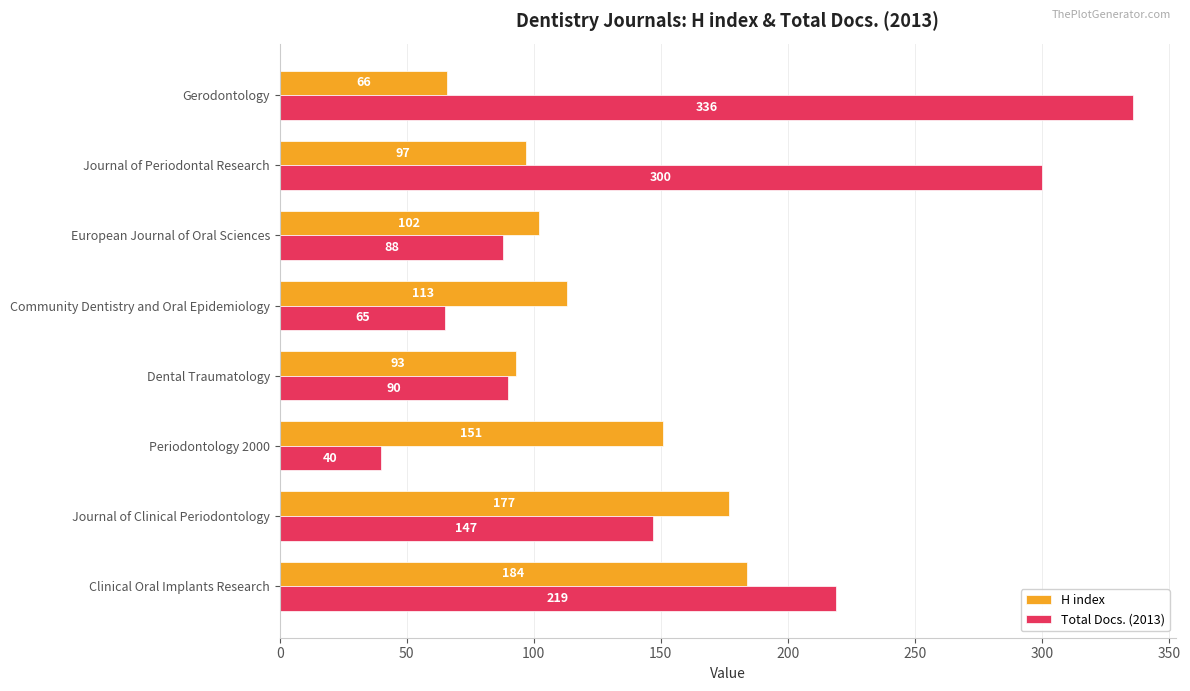

Rank the series by their maximum value, from highest to lowest.

Total Docs. (2013), H index